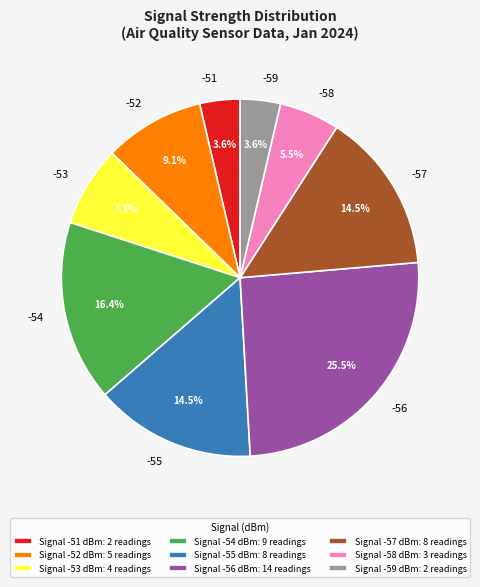

To the nearest percent, what portion does -53 represent?

7%